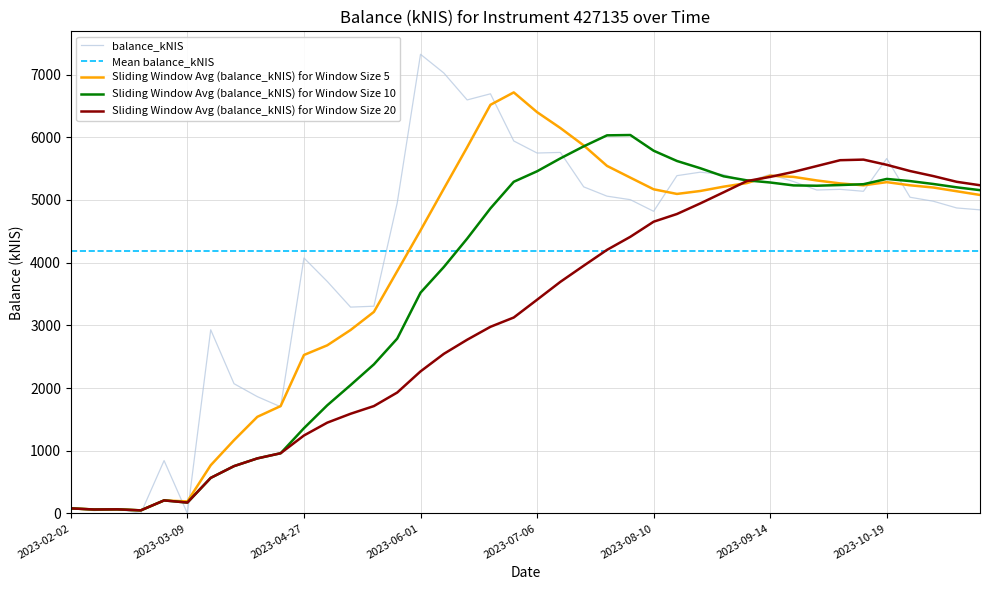

Is it true that the value at 2023-05-18 is 5849.1?

False